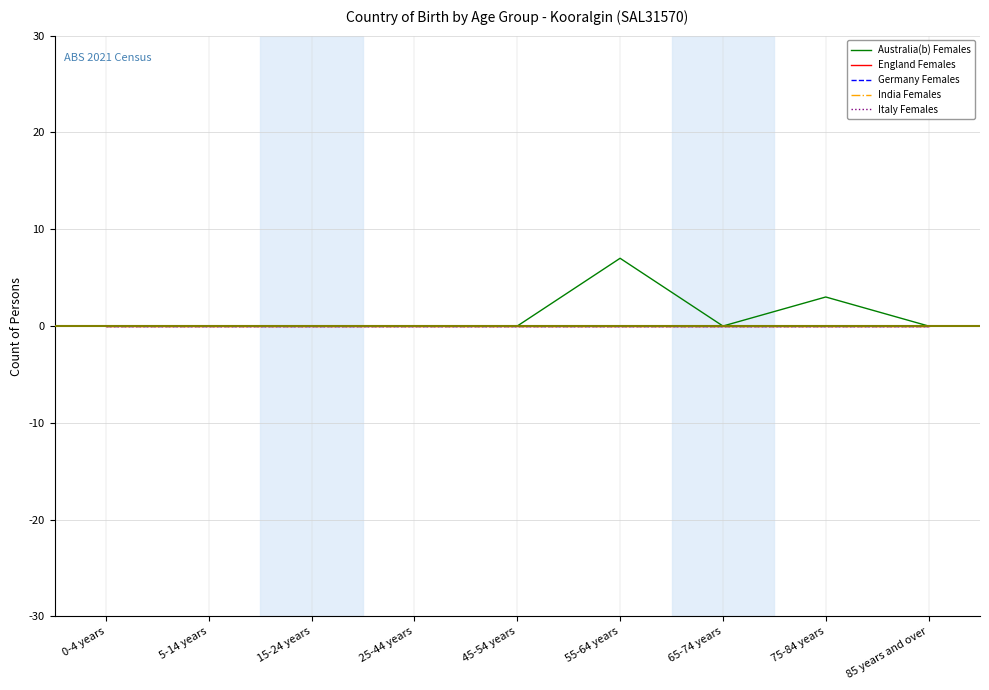

What is the greatest value displayed?

7